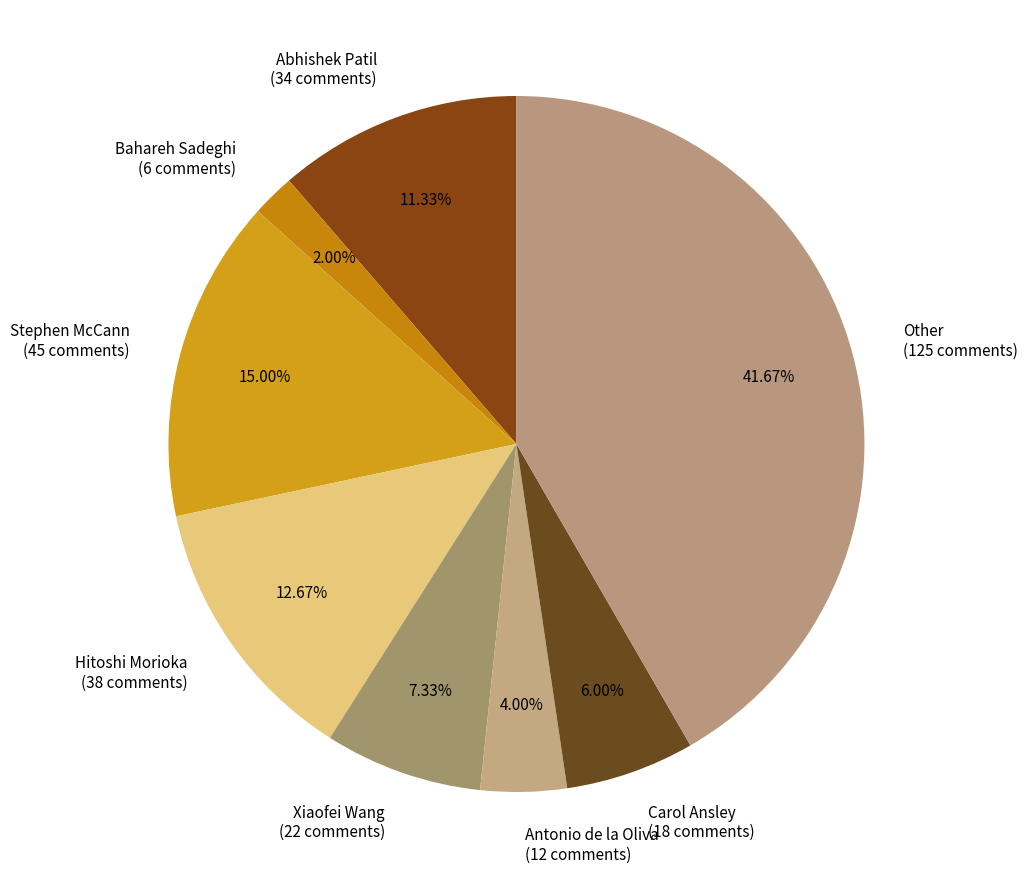

Which slice is the largest?

Other